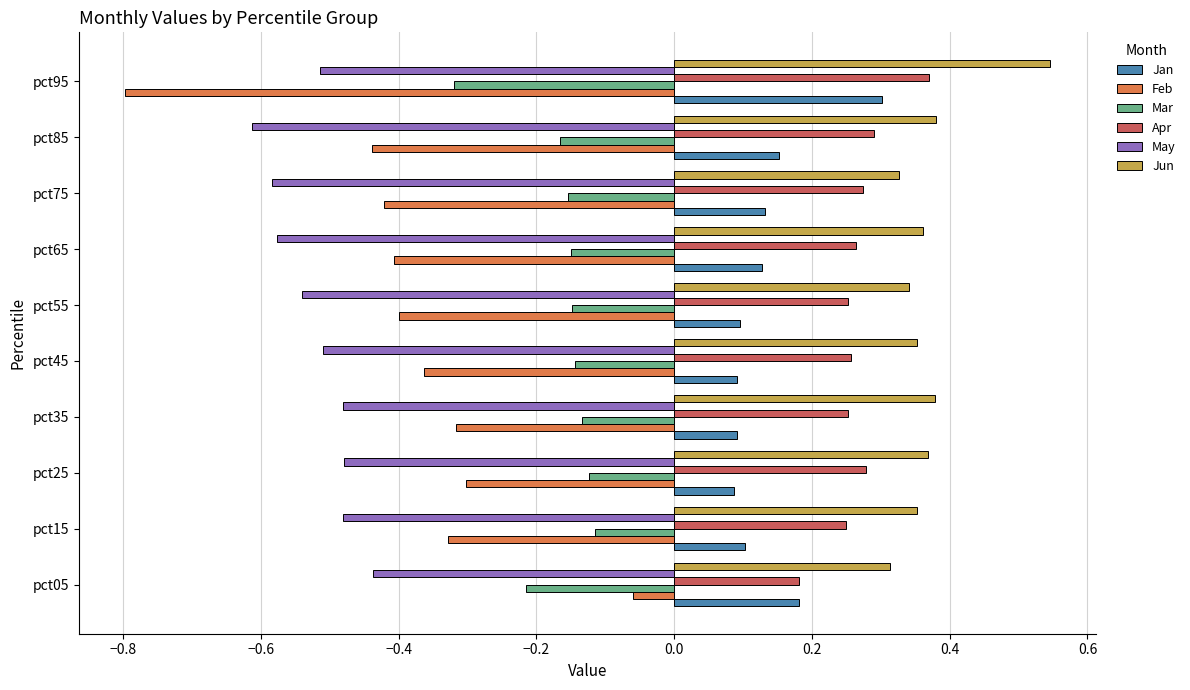

How many Jan values are between 0 and 1?

10